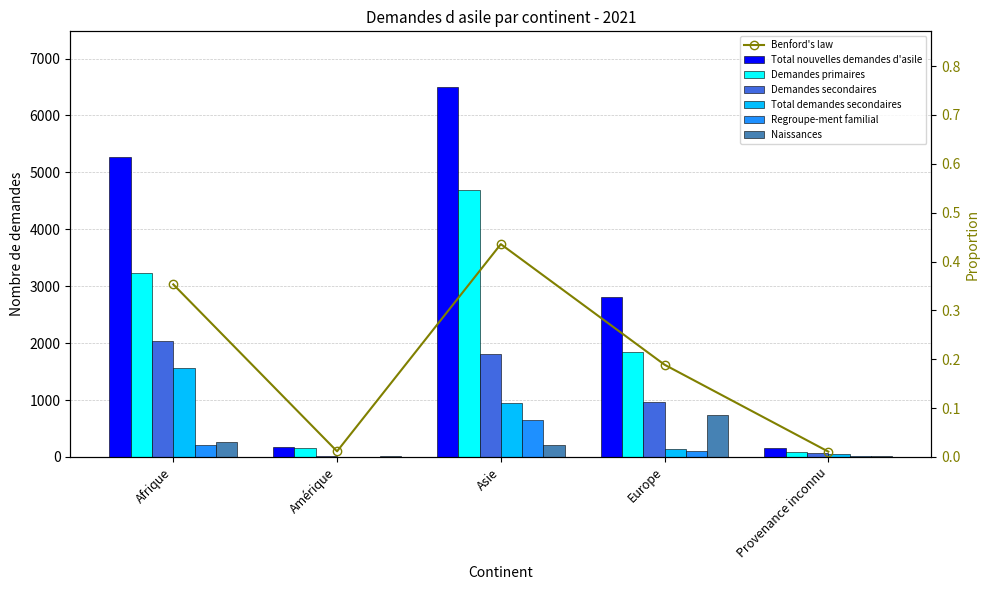

Is it true that Total demandes secondaires equals 627 at Asie?

False